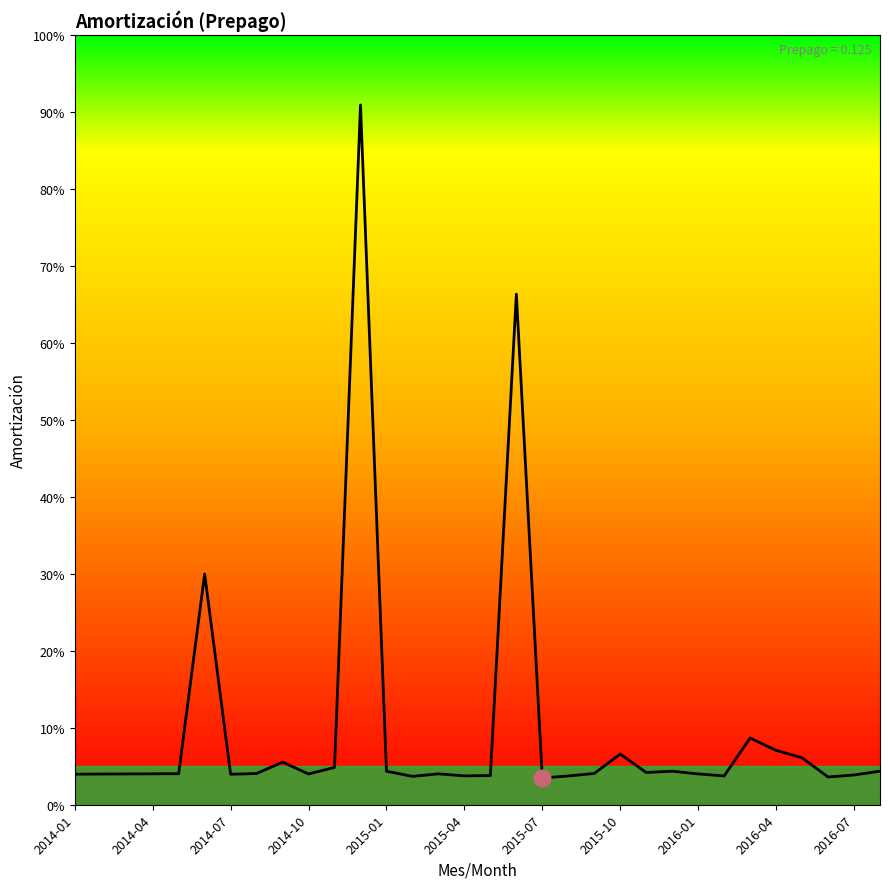

Rank the categories by value from lowest to highest.

2015-07, 2016-06, 2015-02, 2015-08, 2016-02, 2015-04, 2015-05, 2016-07, 2014-07, 2014-01, 2014-02, 2014-10, 2014-03, 2016-01, 2015-03, 2014-04, 2014-05, 2014-08, 2015-09, 2015-11, 2015-01, 2015-12, 2016-08, 2014-11, 2014-09, 2016-05, 2015-10, 2016-04, 2016-03, 2014-06, 2015-06, 2014-12